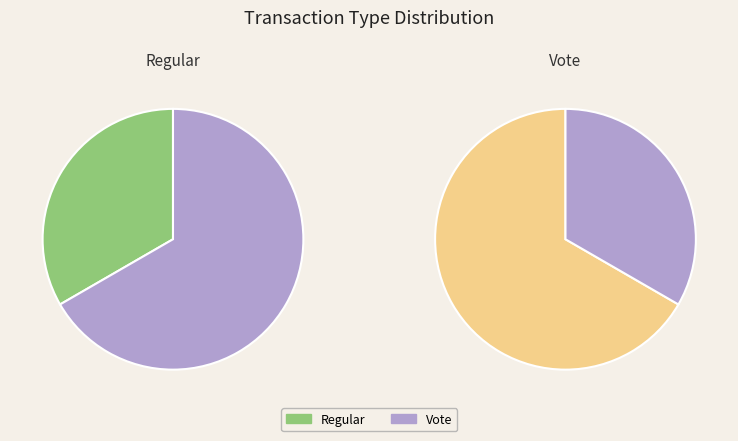

To the nearest percent, what portion does Vote represent?

67%